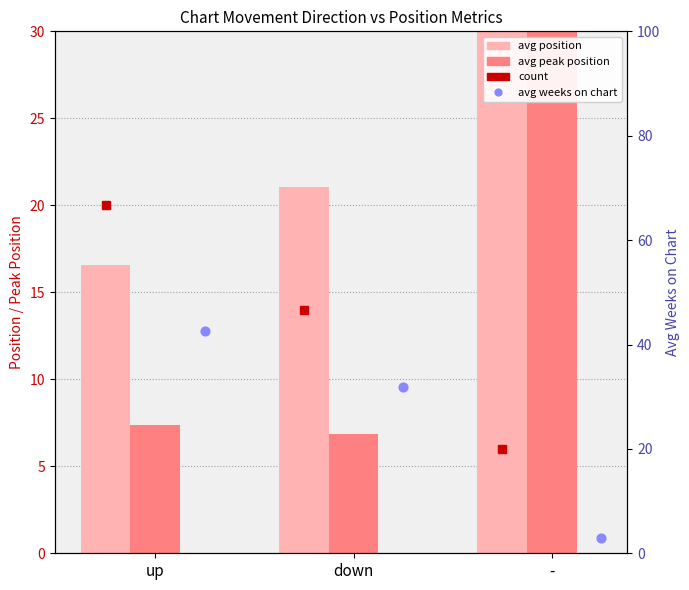

At which category is the sum across all series the highest?

-